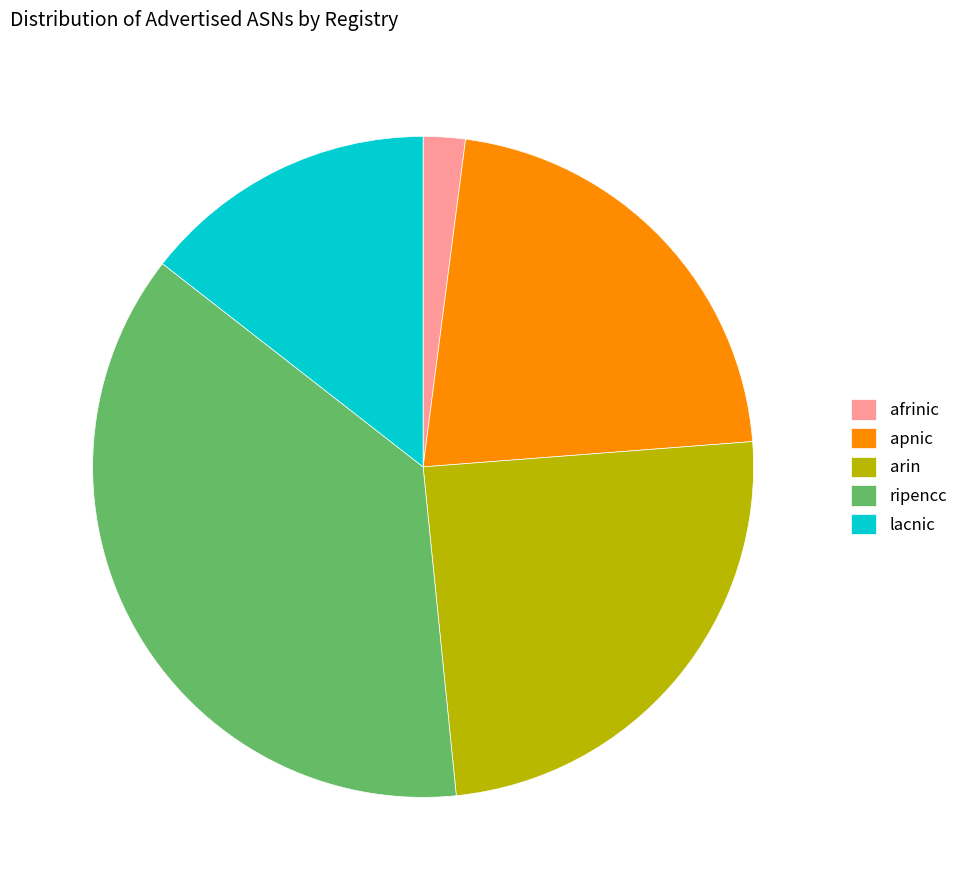

Rank the categories by value from lowest to highest.

afrinic, lacnic, apnic, arin, ripencc